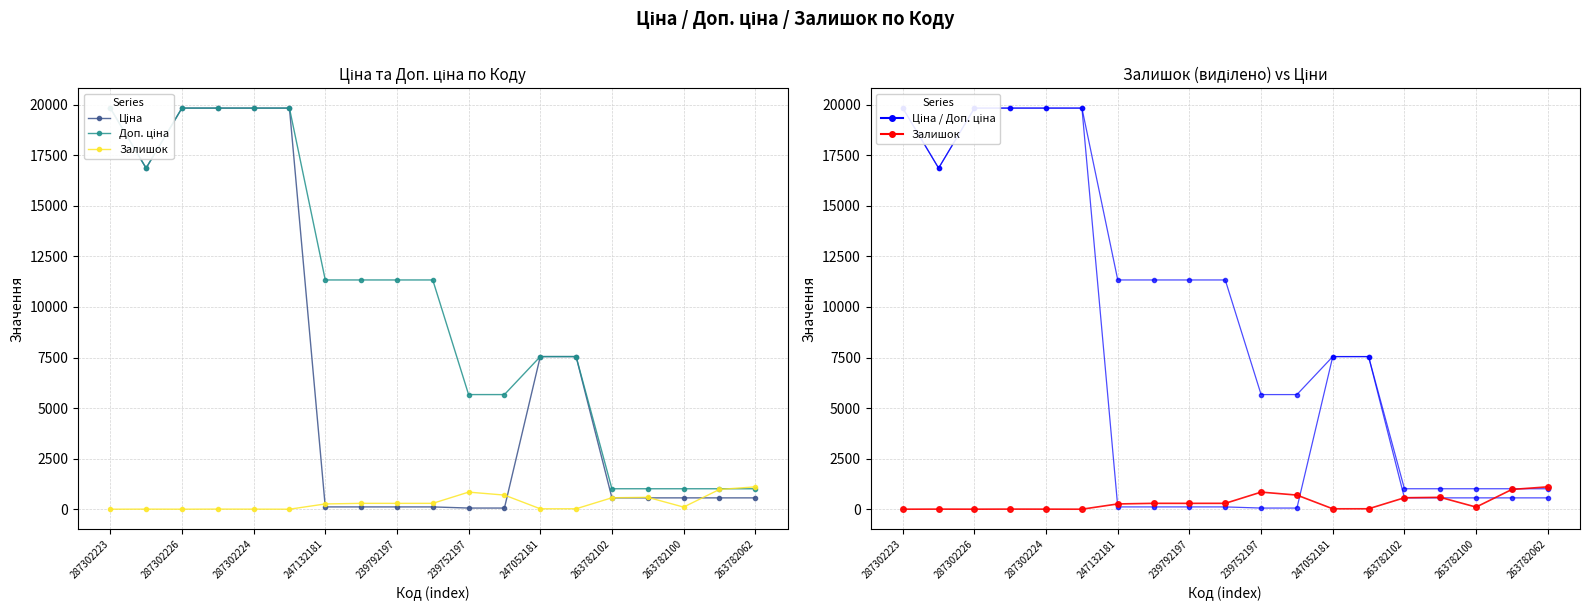

Is this an area chart (filled region under the line)?

No